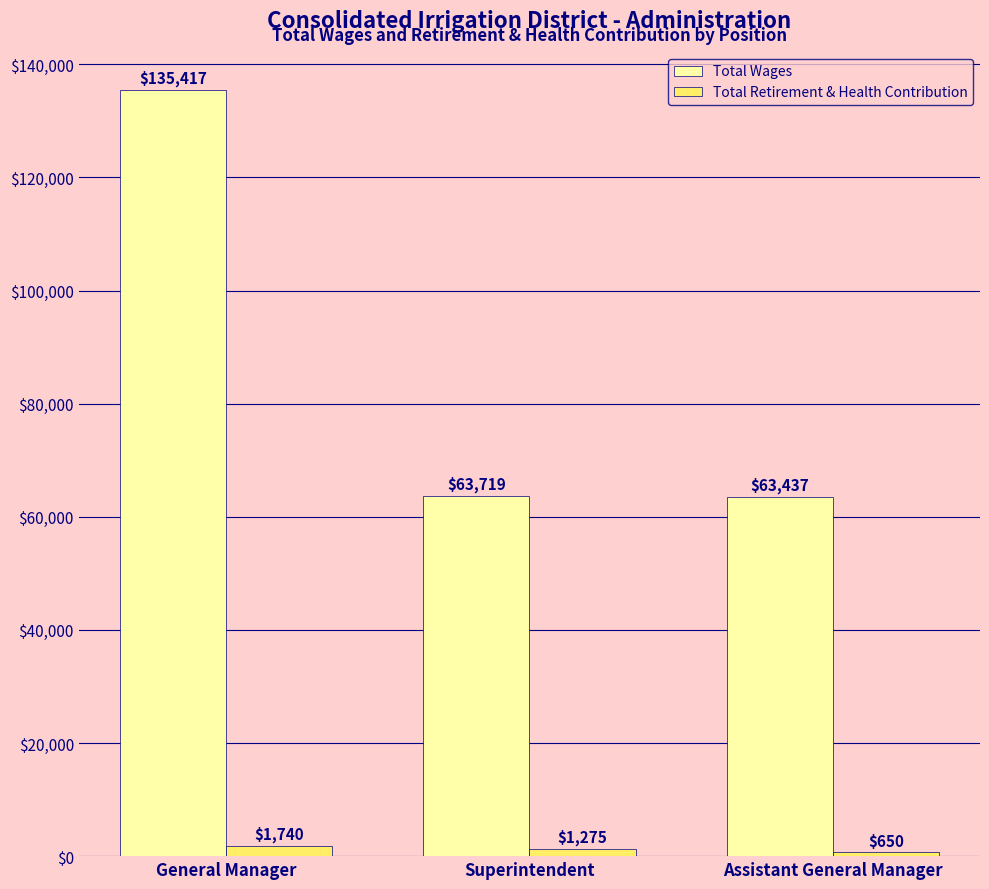

Reading left to right, transcribe all the data shown in this chart.

Total Wages: 135417	63719	63437
Total Retirement & Health Contribution: 1740	1275	650